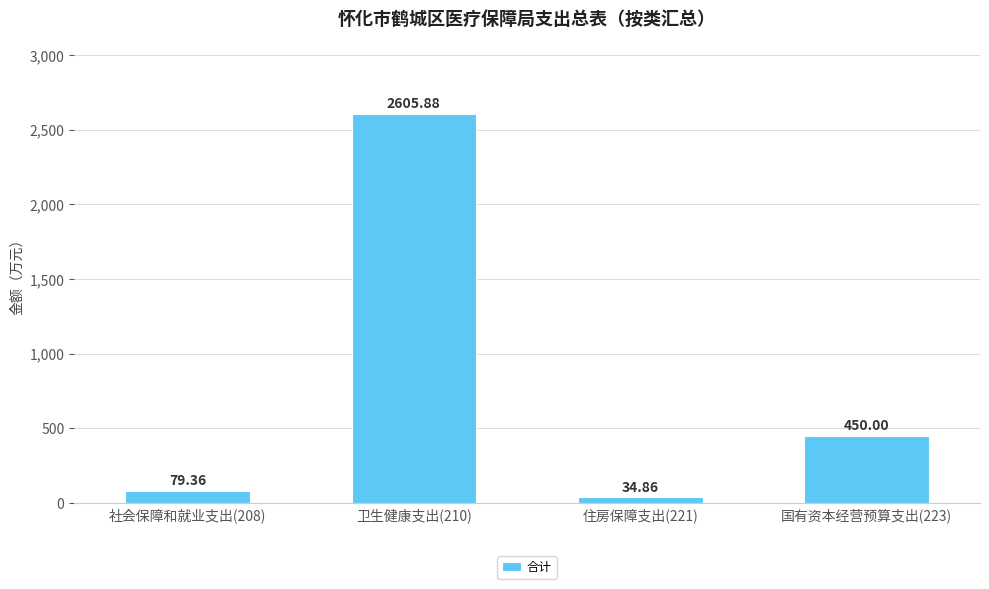

Where is the data nearest to the value 1320?

国有资本经营预算支出(223)